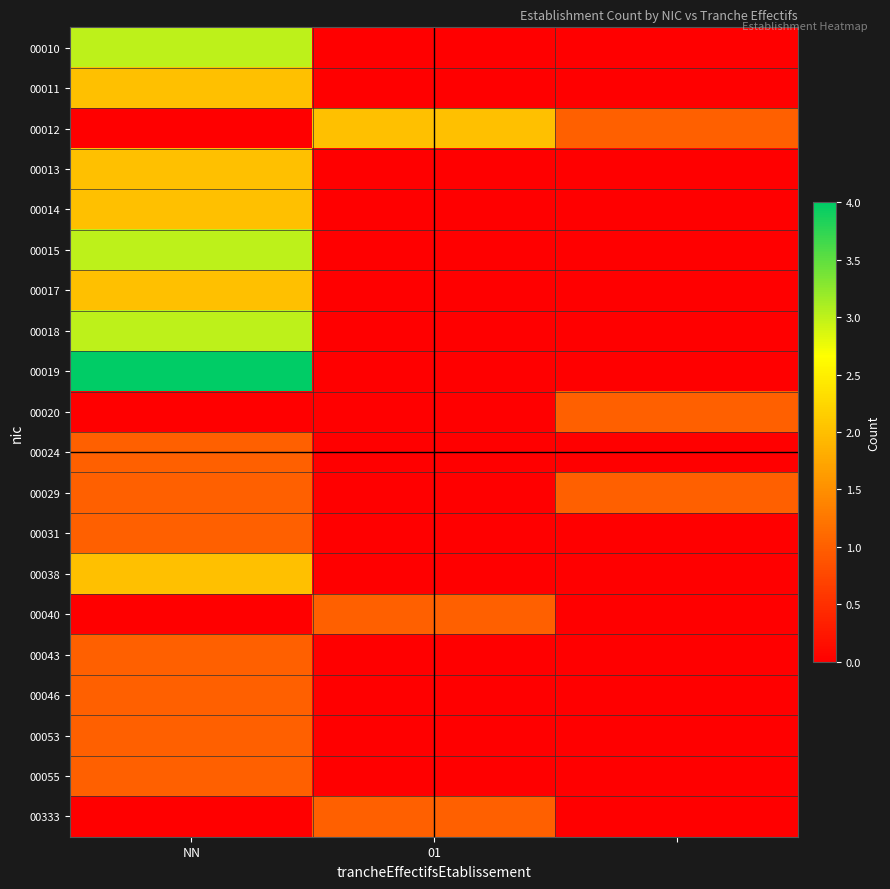

List the series in order of their peak value, lowest first.

00020, 00024, 00029, 00031, 00040, 00043, 00046, 00053, 00055, 00333, 00011, 00012, 00013, 00014, 00017, 00038, 00010, 00015, 00018, 00019